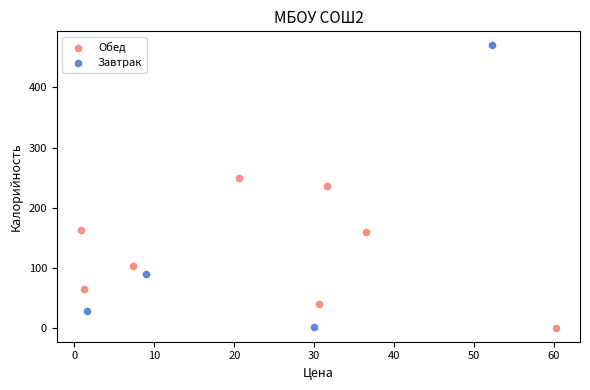

Which series has the largest Y range (max minus min)?

Завтрак